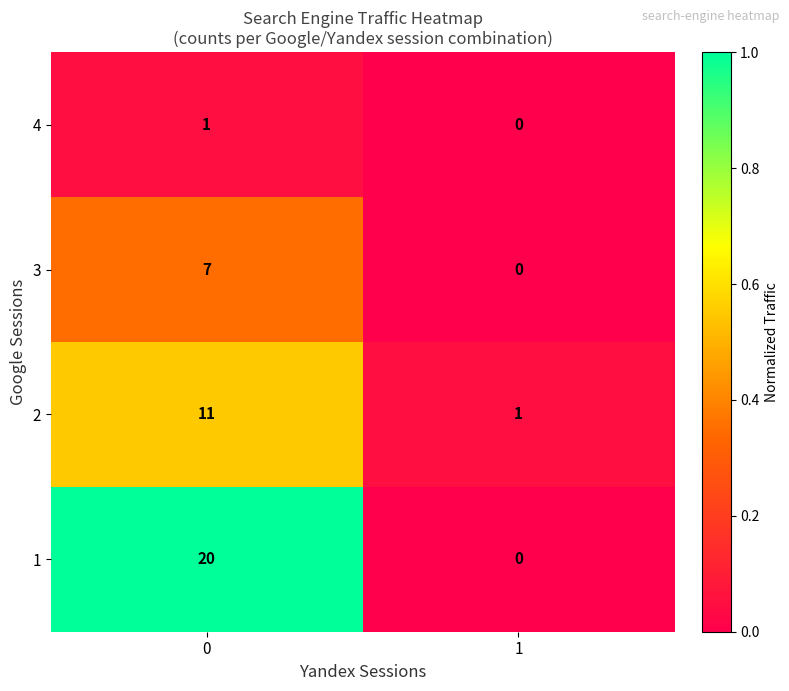

Which series changed the most between 0 and 1?

1